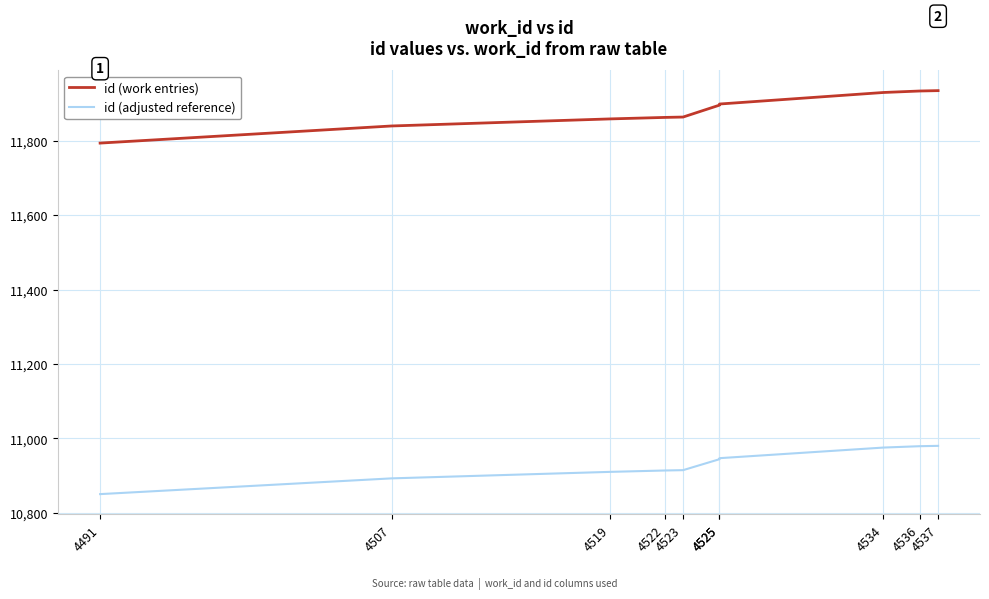

Which series has the largest total across all categories?

id (work entries)